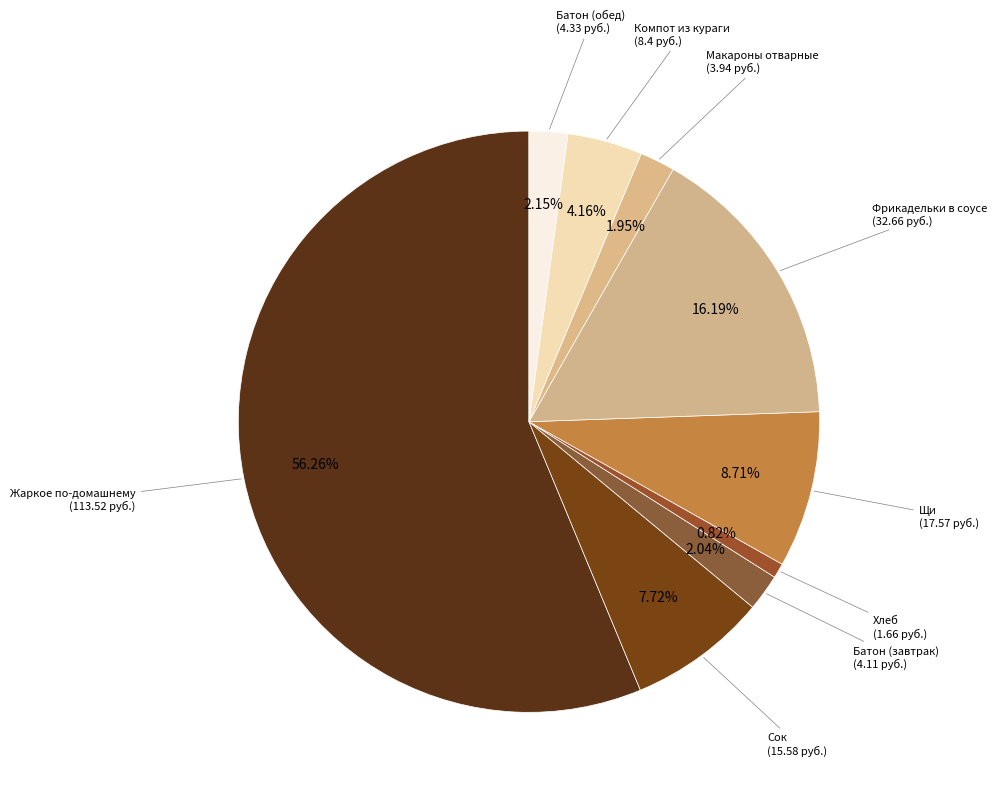

How many segments does this pie chart have?

9